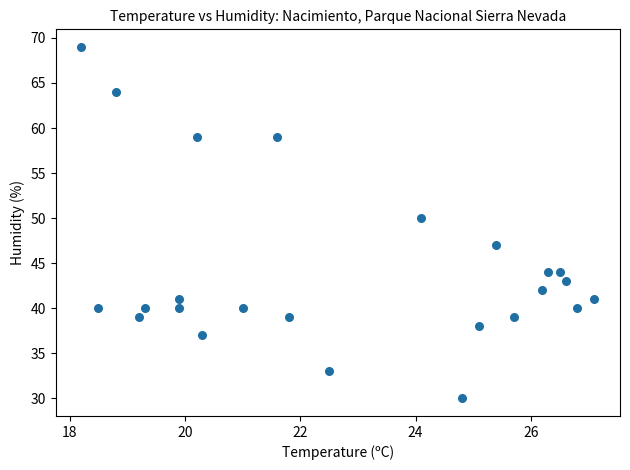

What Y value in the scatter plot is closest to 49?

50